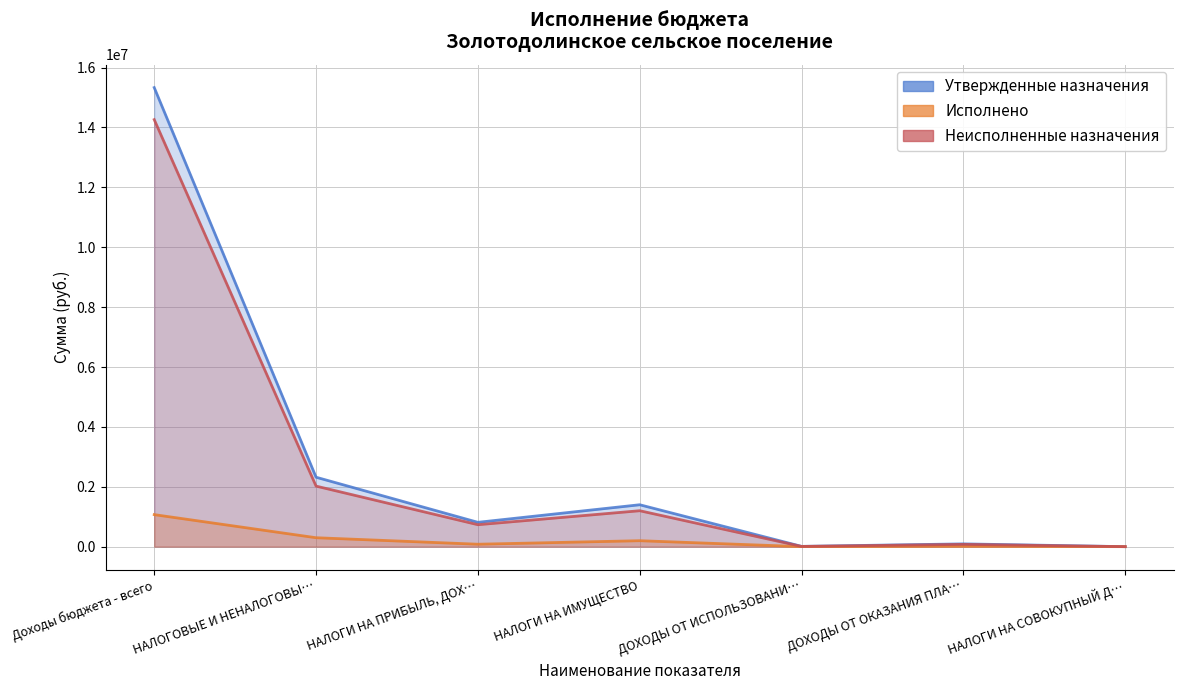

What is the sum of all Утвержденные назначения values?

19968435.1